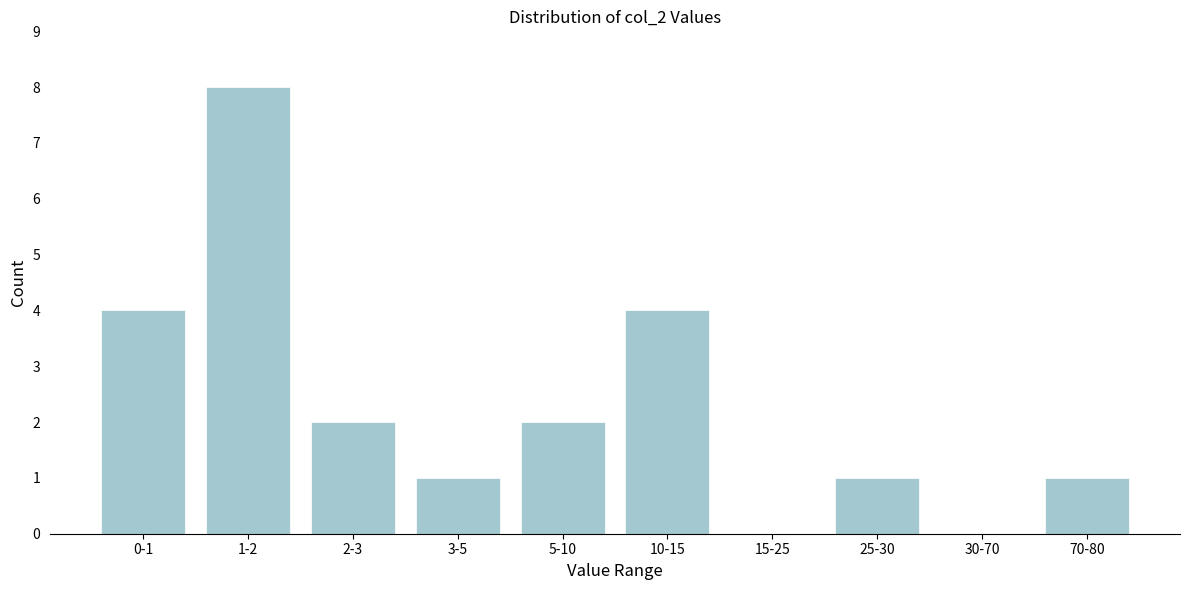

Reading left to right, extract all data points from this chart.

0-1=4	1-2=8	2-3=2	3-5=1	5-10=2	10-15=4	15-25=0	25-30=1	30-70=0	70-80=1